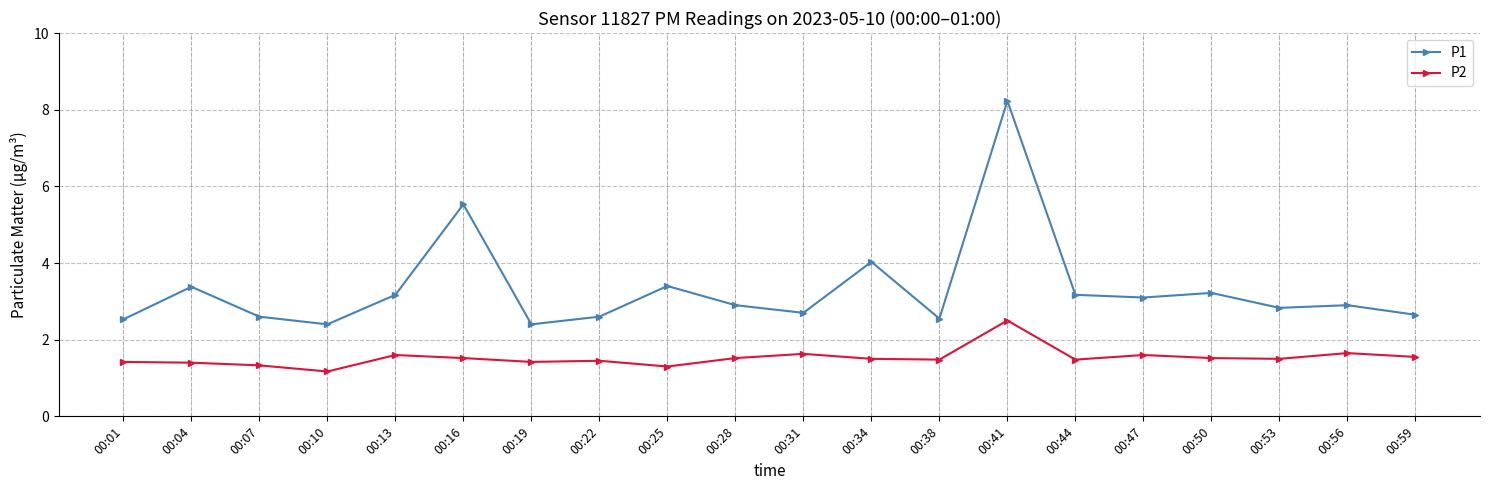

In P1, how many points are lower than both neighbors (excluding endpoints)?

6